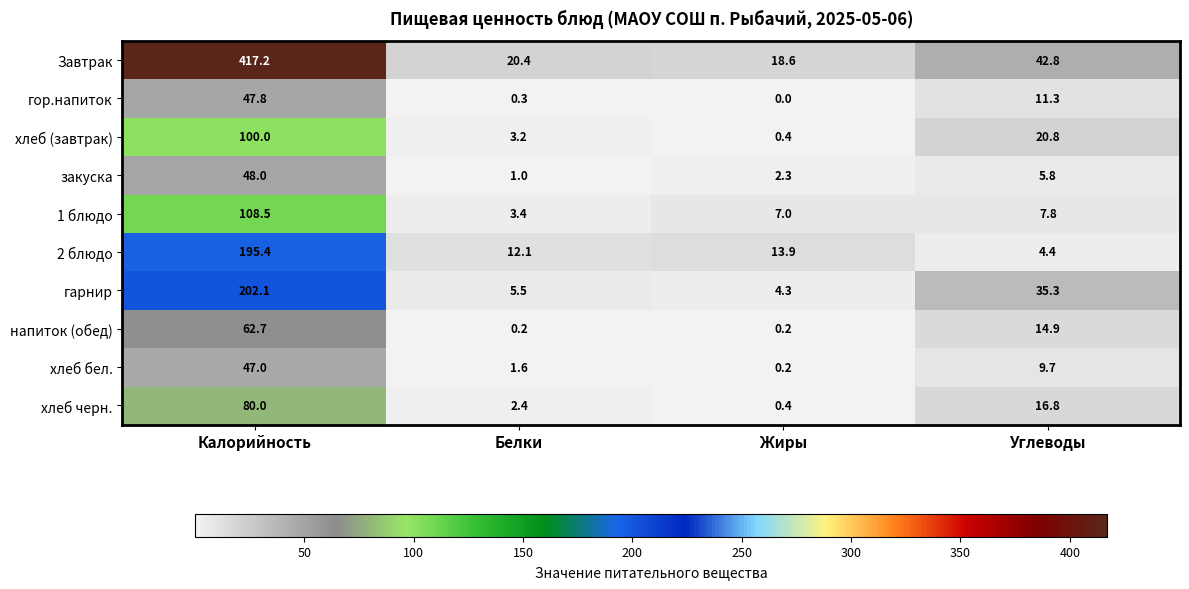

What is the lowest value of the хлеб черн. series?

0.4